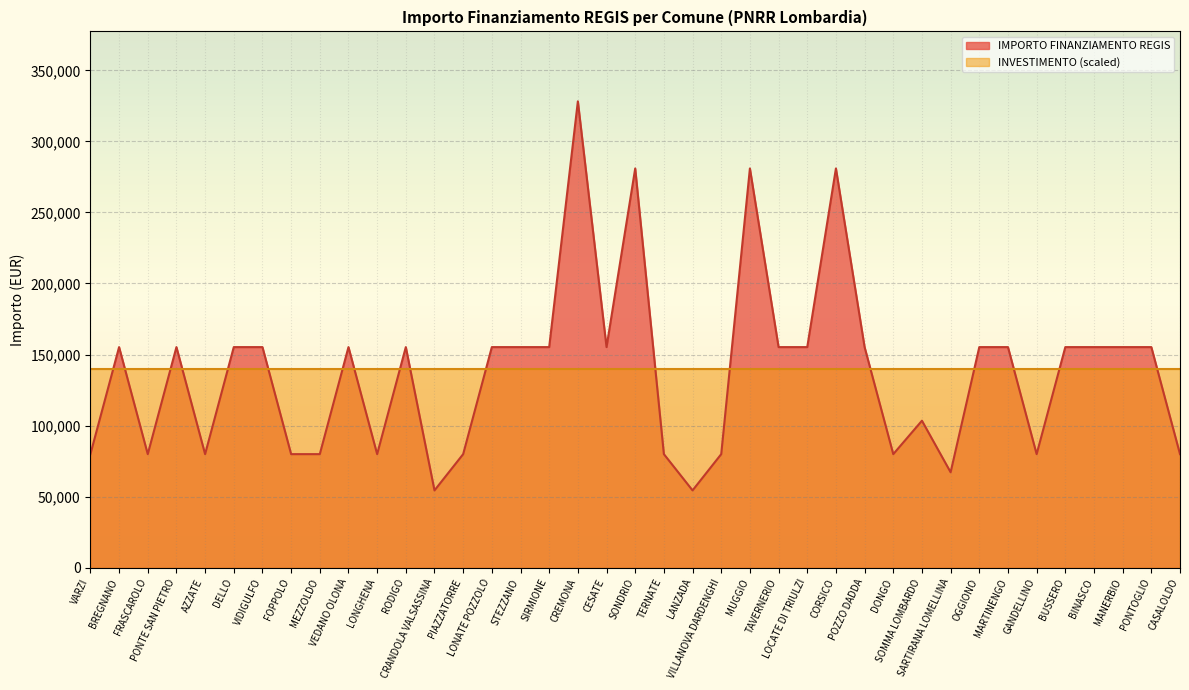

At which category does the data reach its first local peak?

BREGNANO